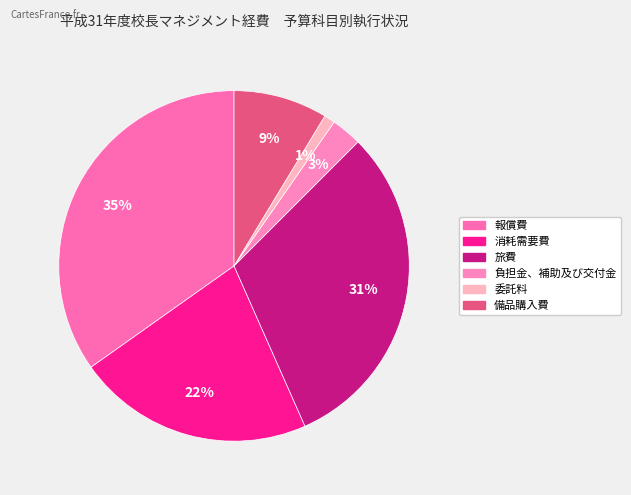

Count the number of slices in the pie.

6